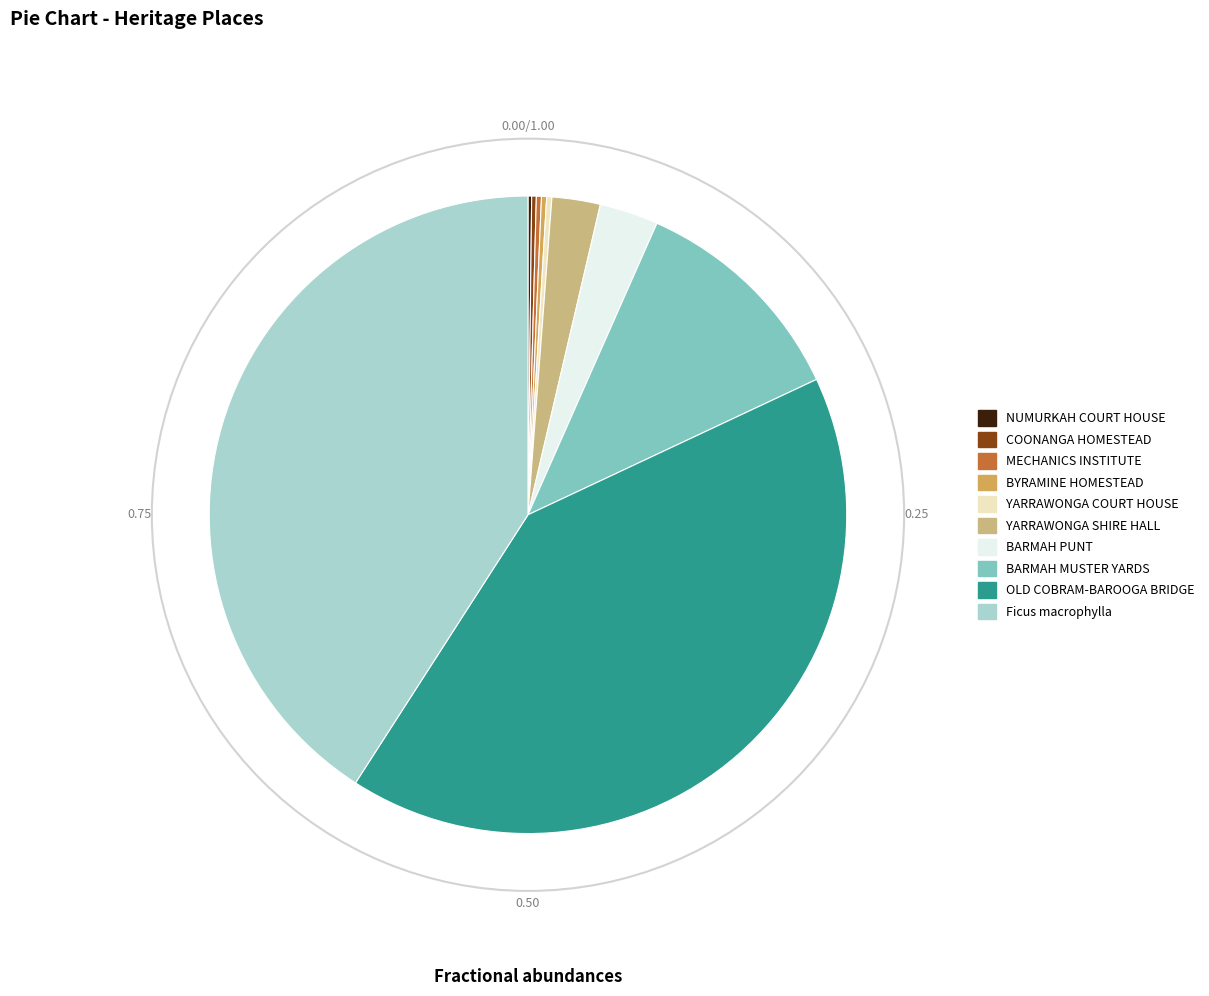

Does YARRAWONGA SHIRE HALL represent more than half of the total?

No